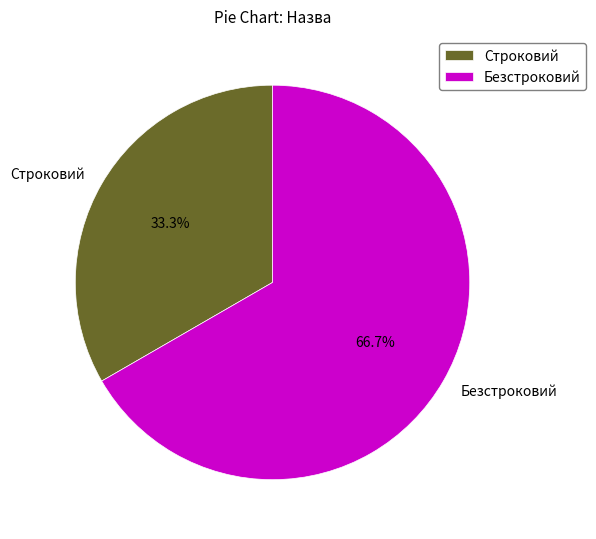

What is the smallest slice in the pie chart?

Строковий